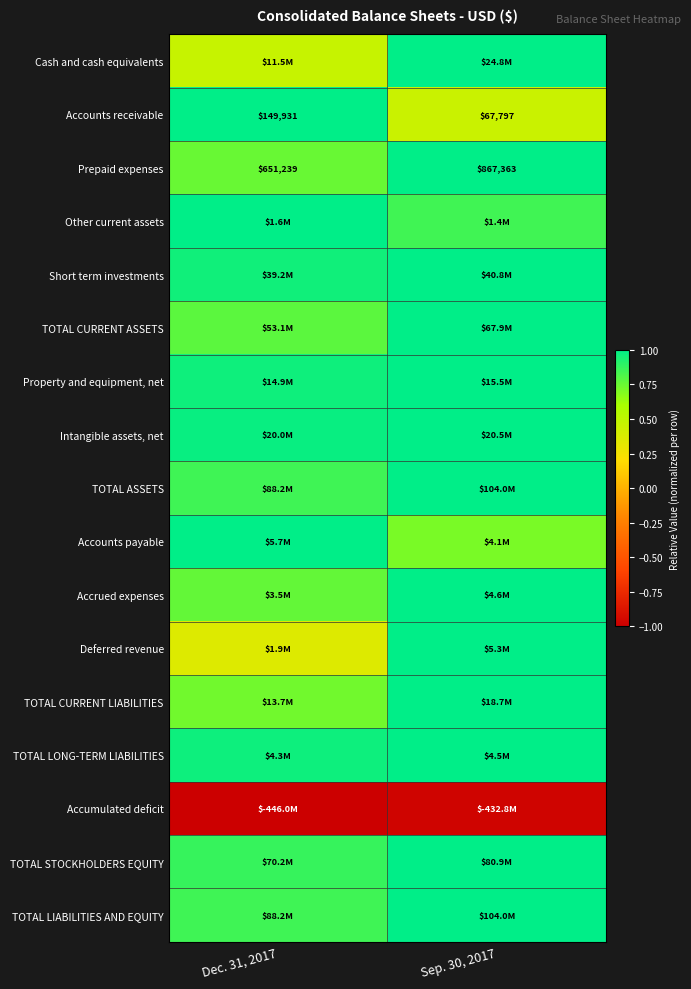

At how many categories does at least one series exceed 0?

2